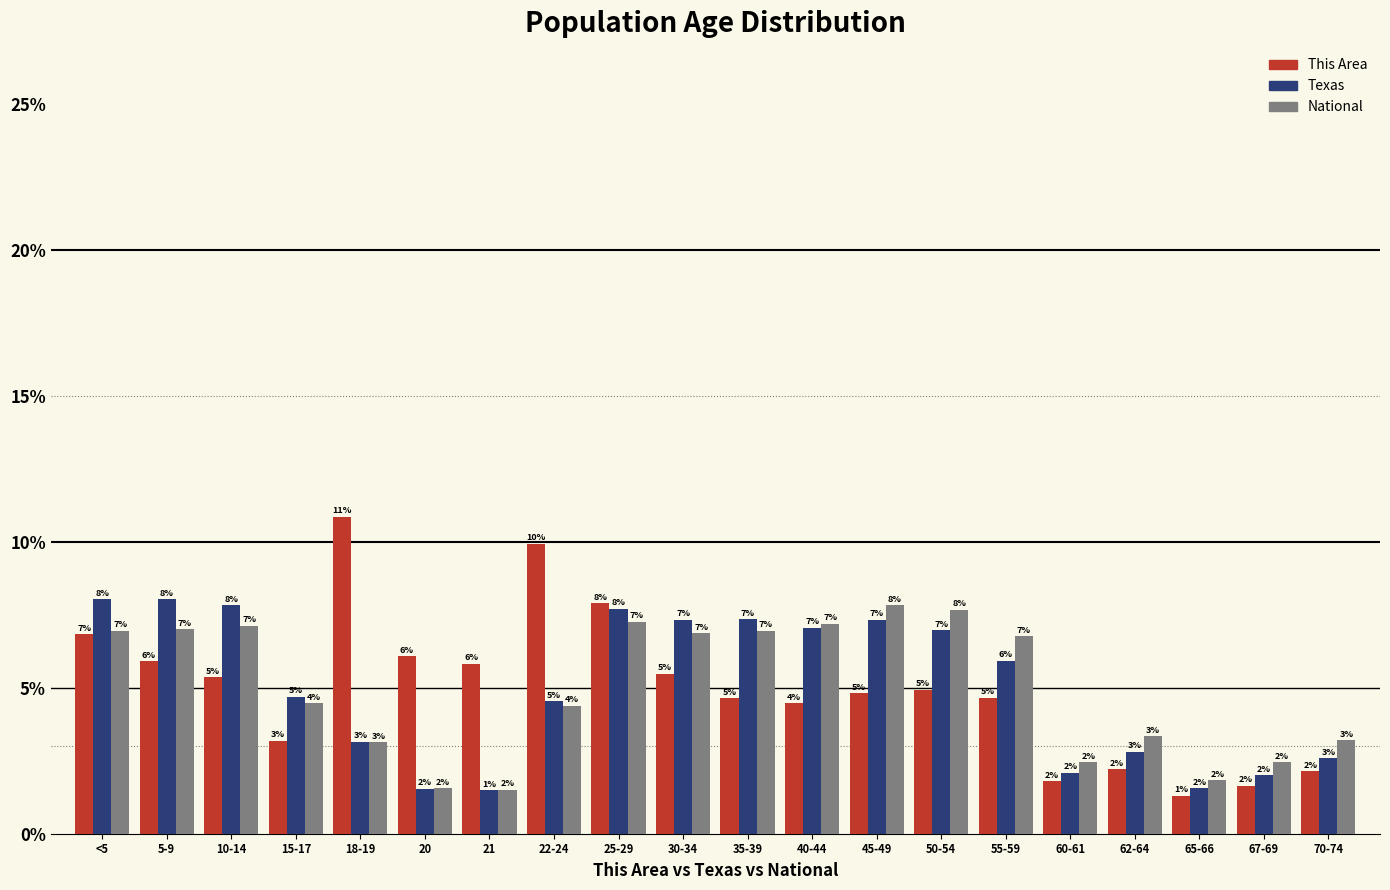

At which label does This Area reach its peak?

18-19